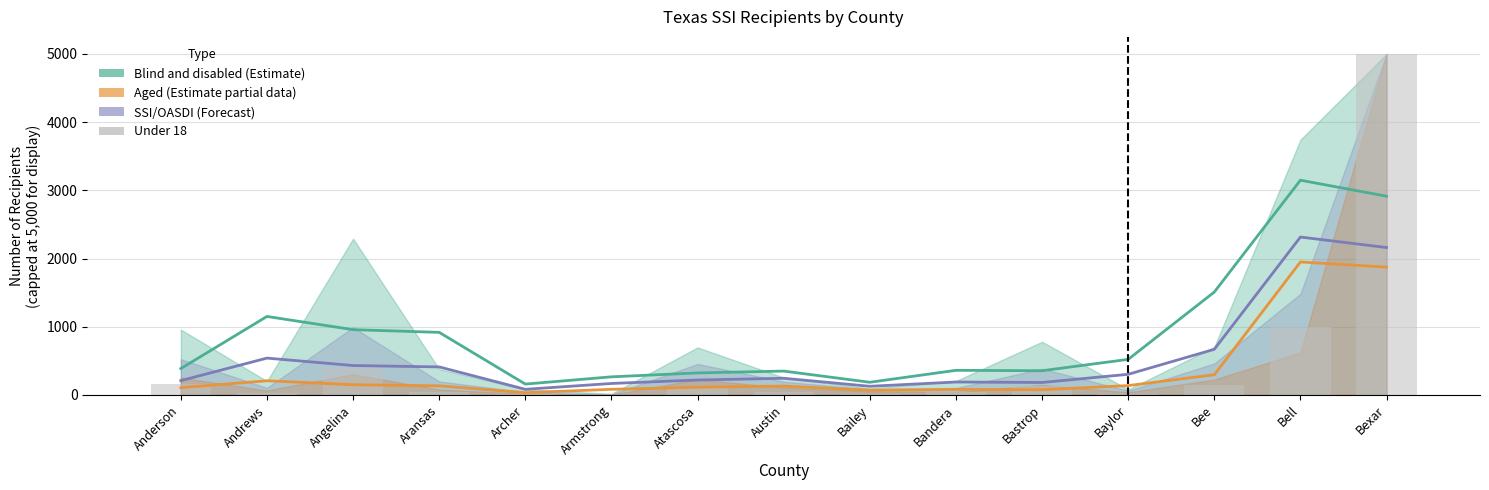

What is the value of the 6th bar from the left?

3